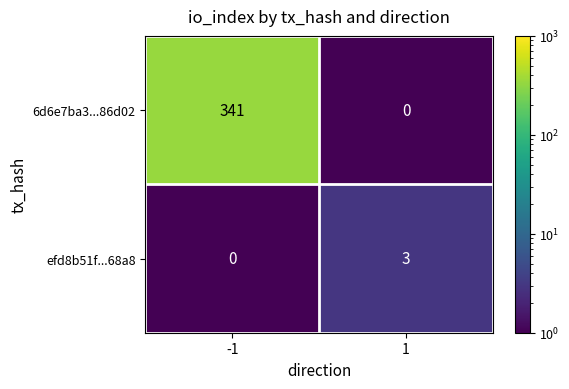

Reading left to right, list all the values displayed in this chart.

6d6e7ba3...86d02: -1=341	1=0
efd8b51f...68a8: -1=0	1=3